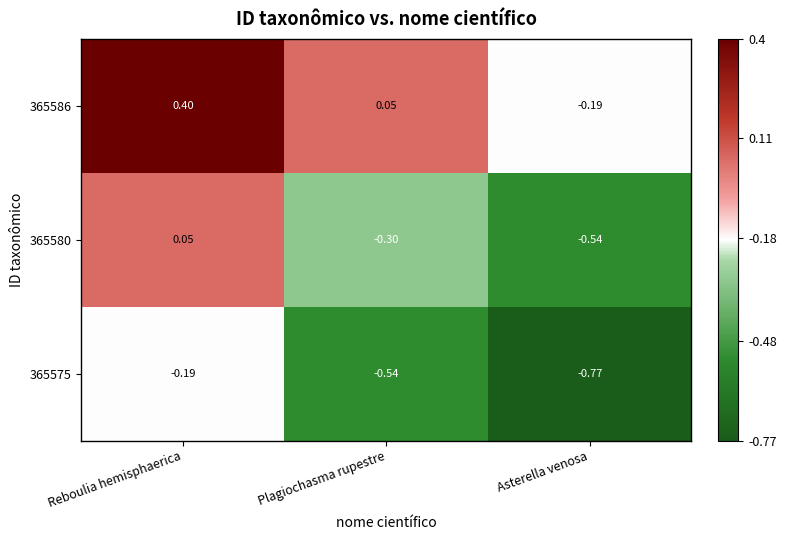

Where is 365580 nearest to the value 0?

Reboulia hemisphaerica